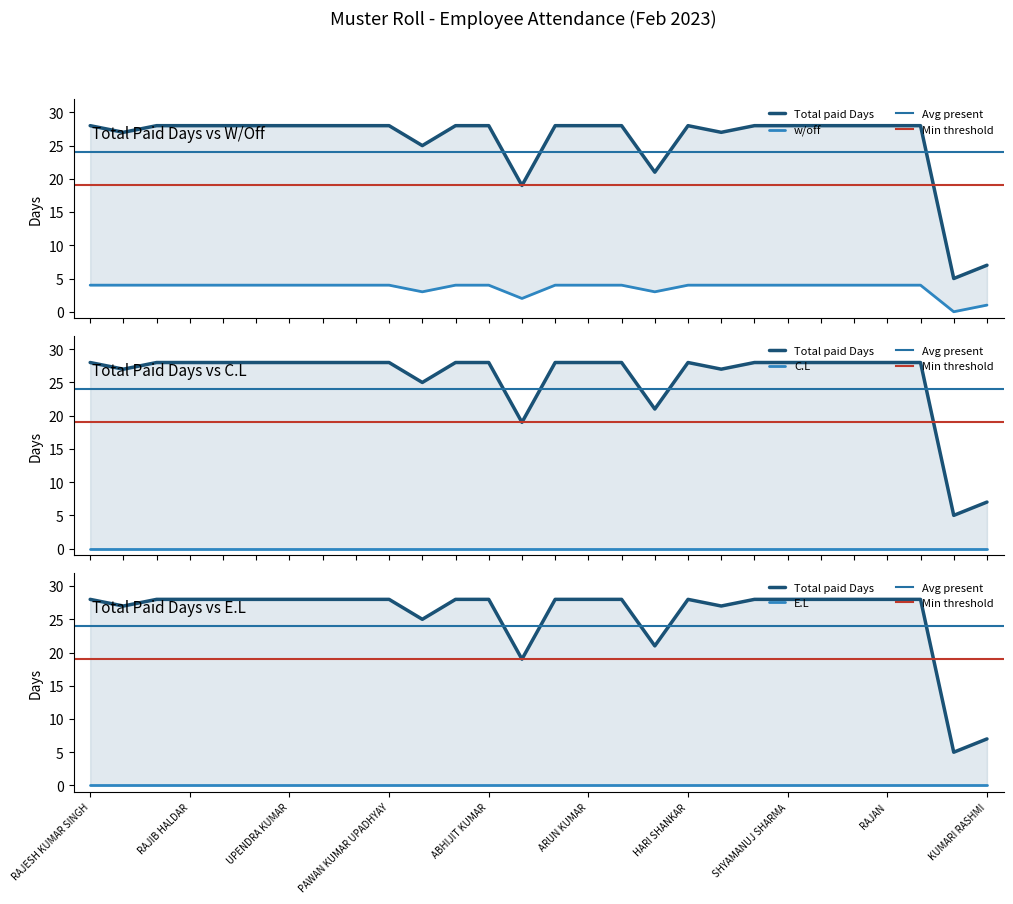

What is the difference between the maximum and minimum values in the Total paid Days series?

23